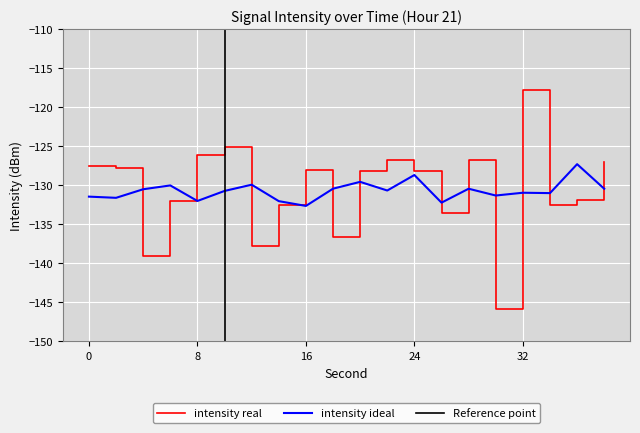

What is the smallest value displayed?

-145.8